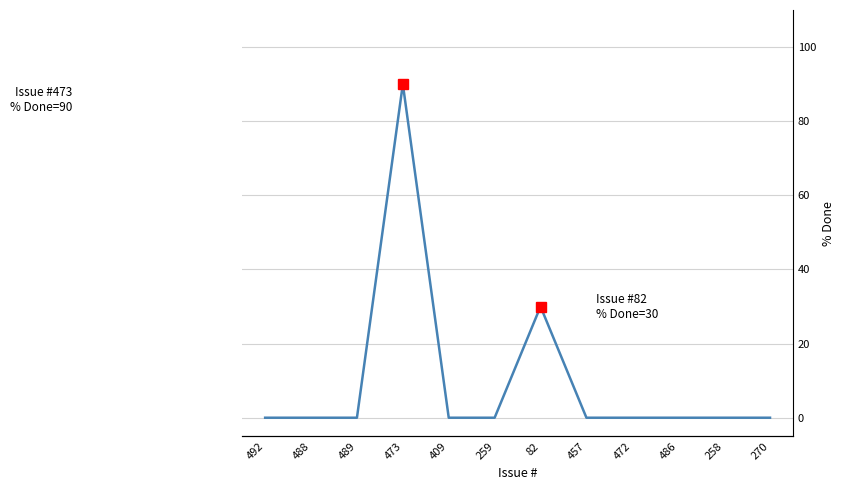

True or false: there are more than 1 points higher than both neighbors.

True